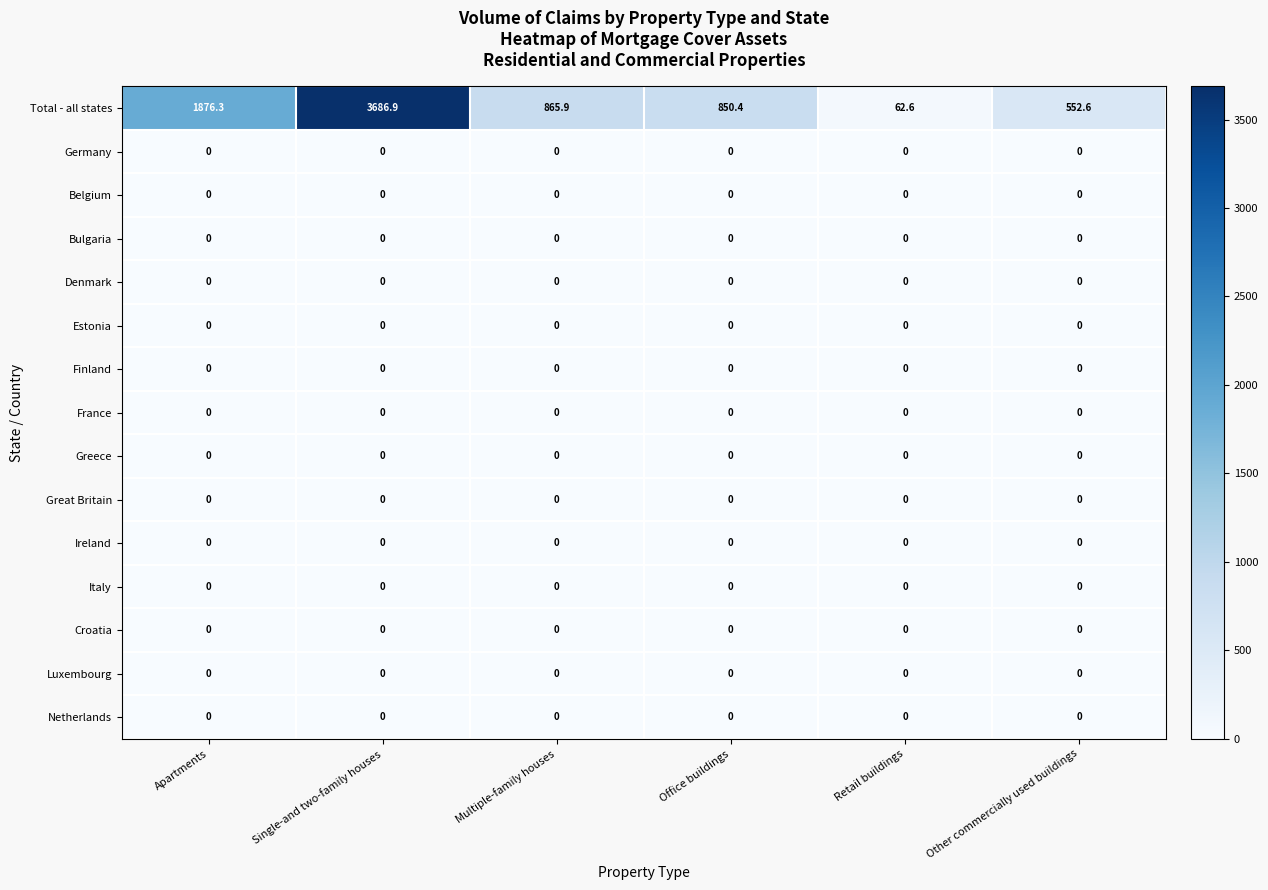

How many categories are shown in the chart?

6